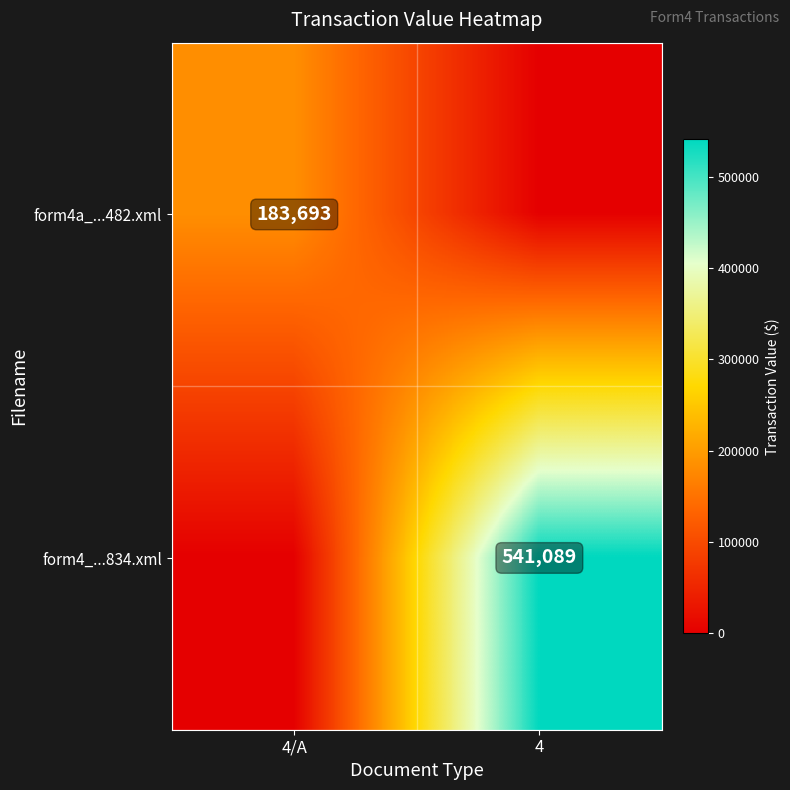

The form4_...834.xml series shows 541089 at 4. True or false?

True